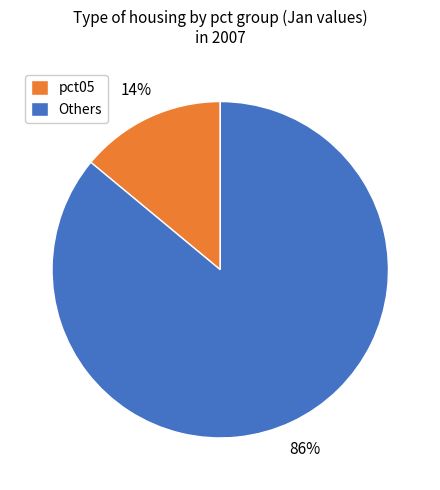

Which slice represents more than half of the pie?

Others